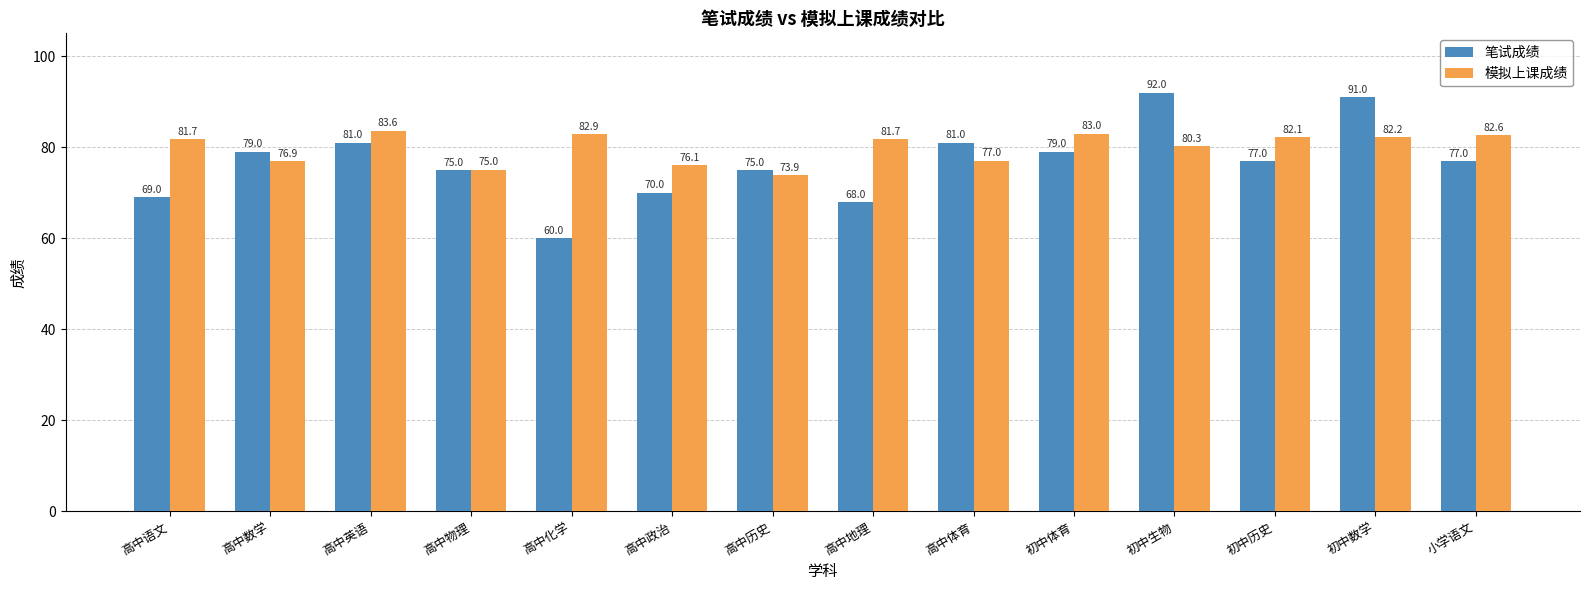

What is the difference between the maximum and minimum values in the 笔试成绩 series?

32.0